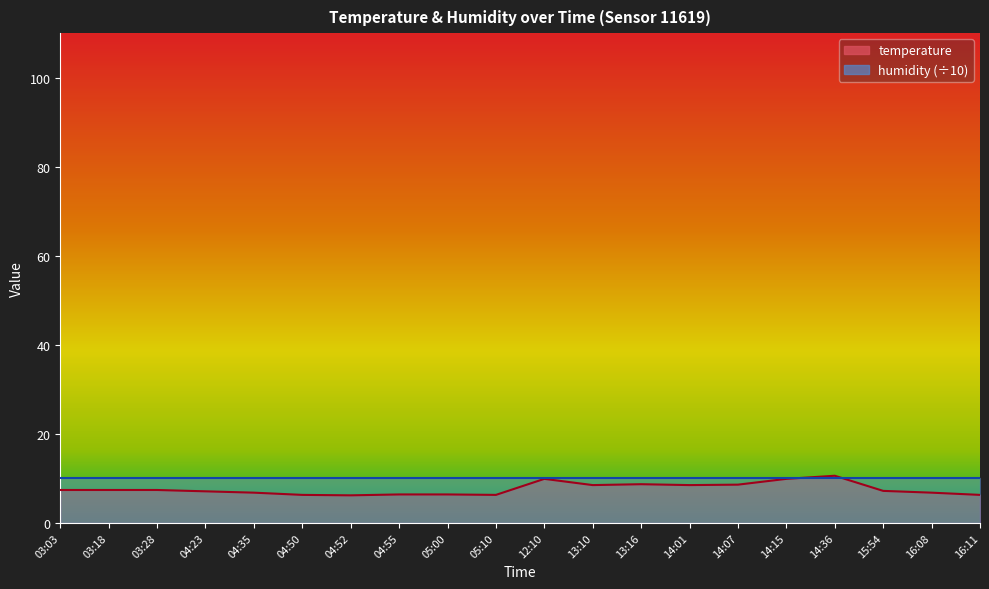

What is the difference between the maximum and minimum values?

4.4